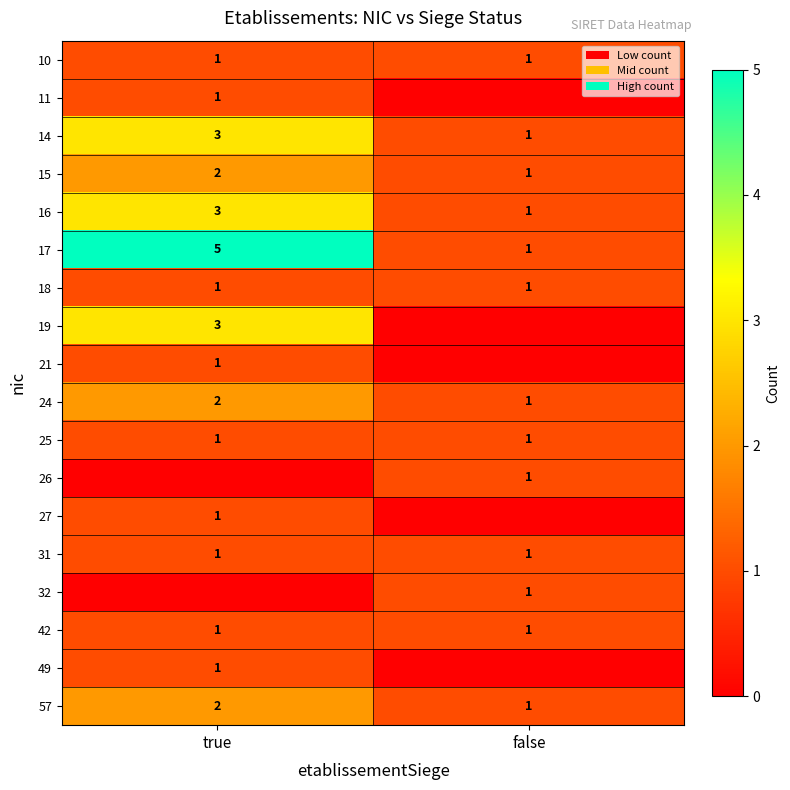

Count the number of categories in the chart.

2